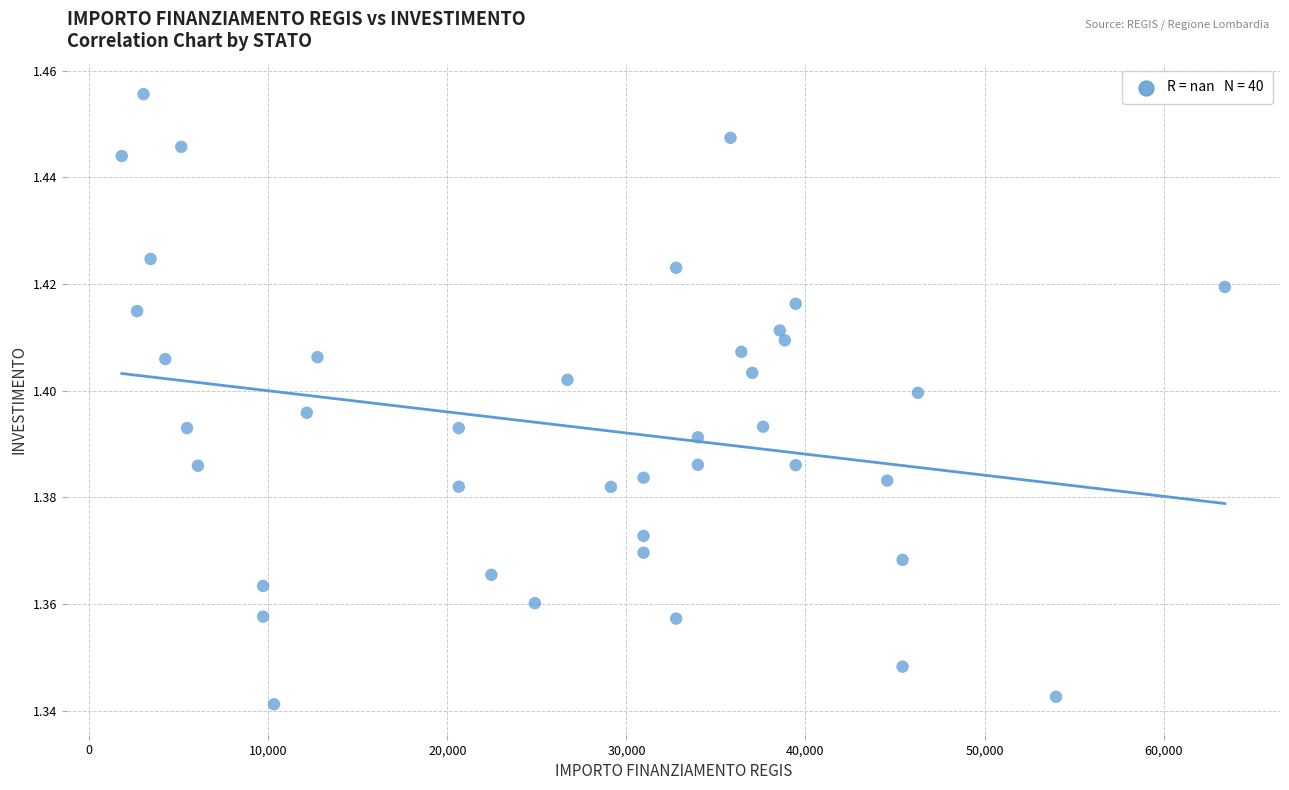

What is the range of X values (max minus min)?

61597.0